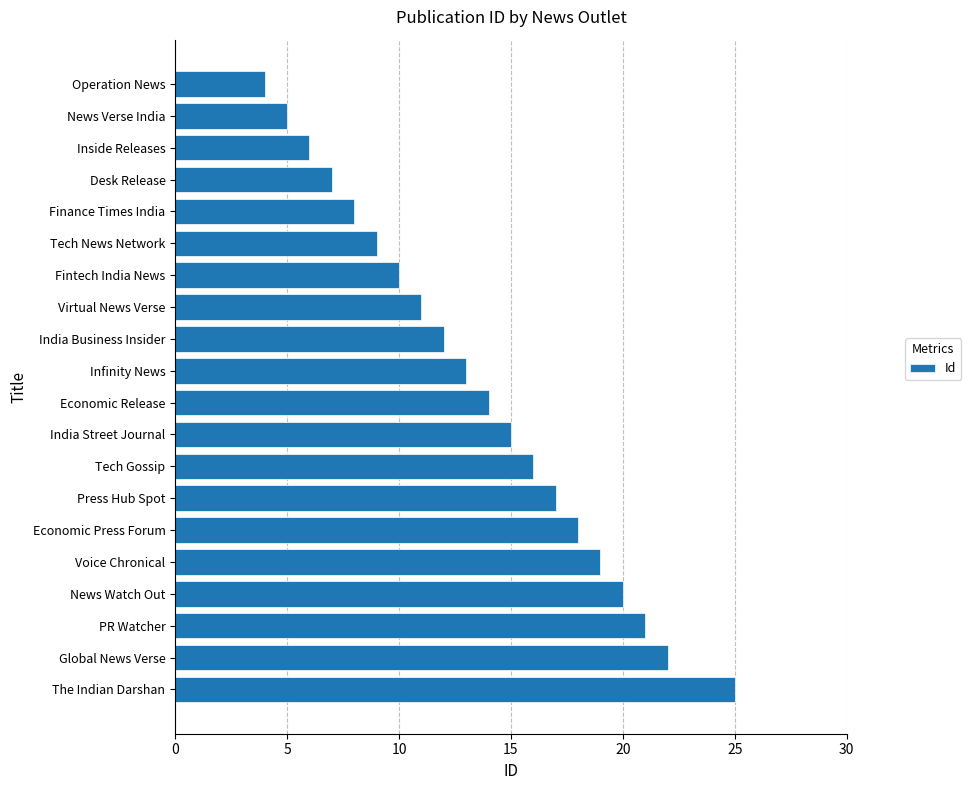

Reading top to bottom, extract all data points from this chart.

4	5	6	7	8	9	10	11	12	13	14	15	16	17	18	19	20	21	22	25